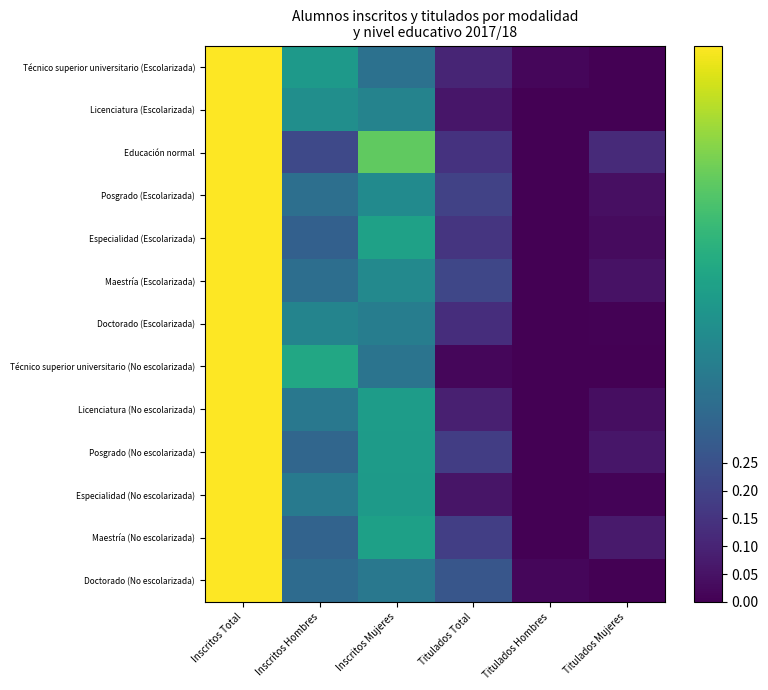

Which series has the largest total across all categories?

Educación normal